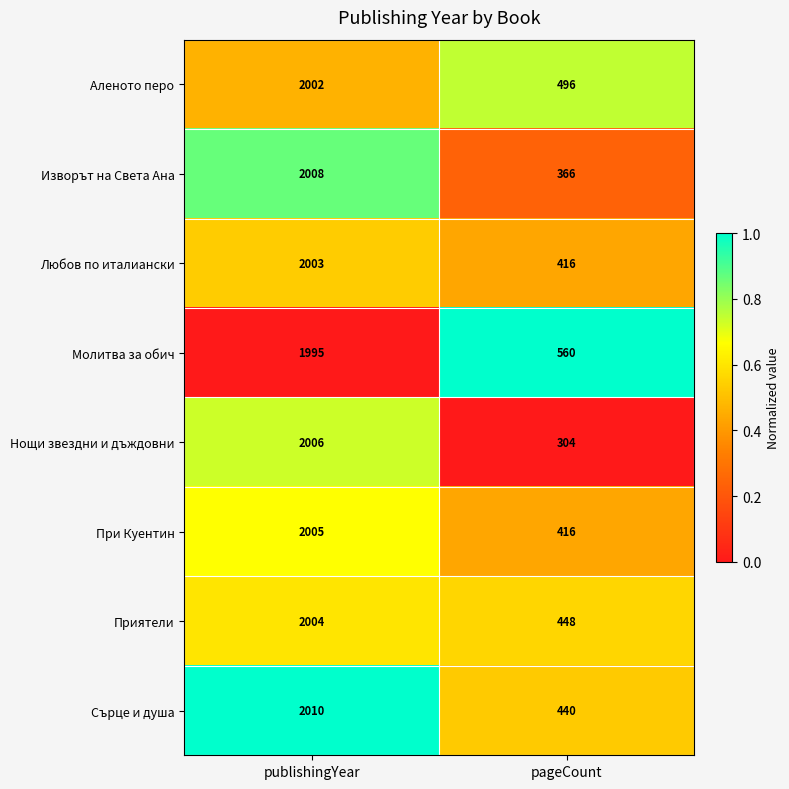

What is the greatest value displayed?

2010